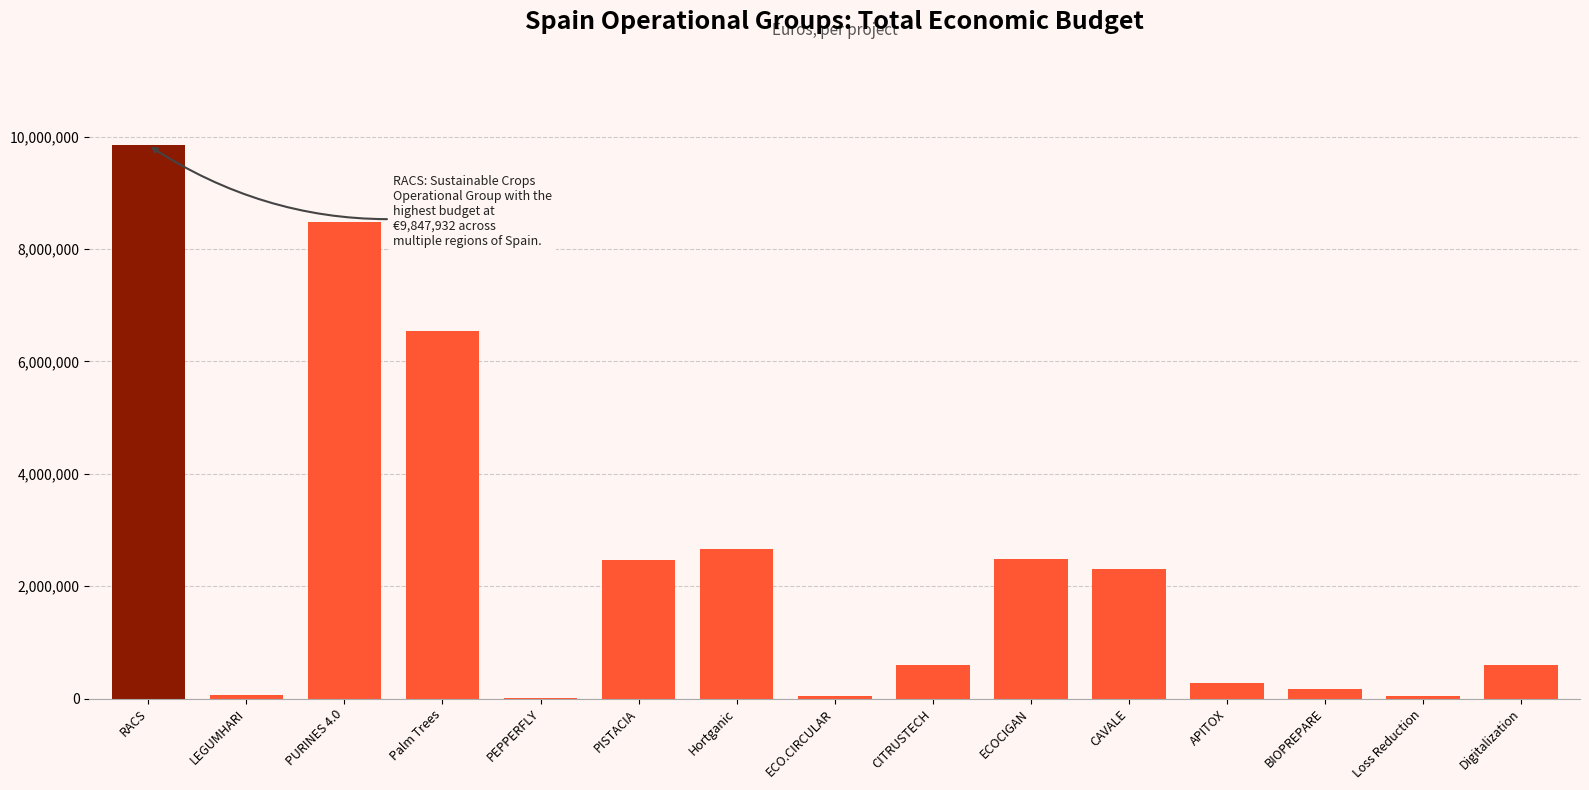

True or false: the data shows 2523523 at Palm Trees.

False